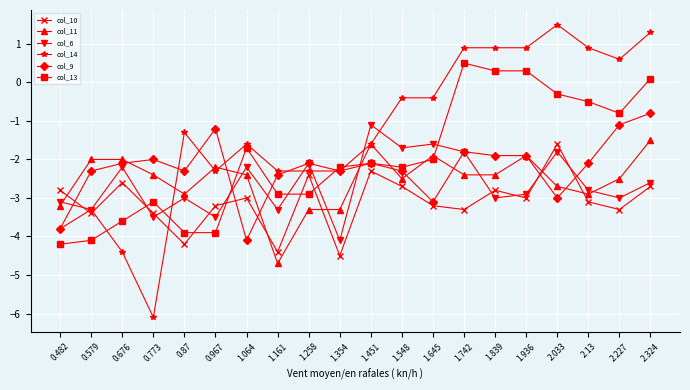

True or false: col_11 has more than 1 points higher than both neighbors.

True